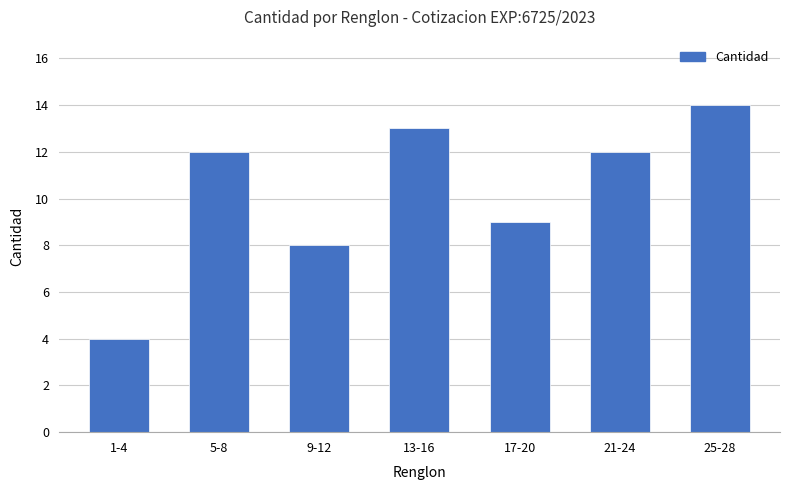

Which label corresponds to the smallest value in the chart?

1-4